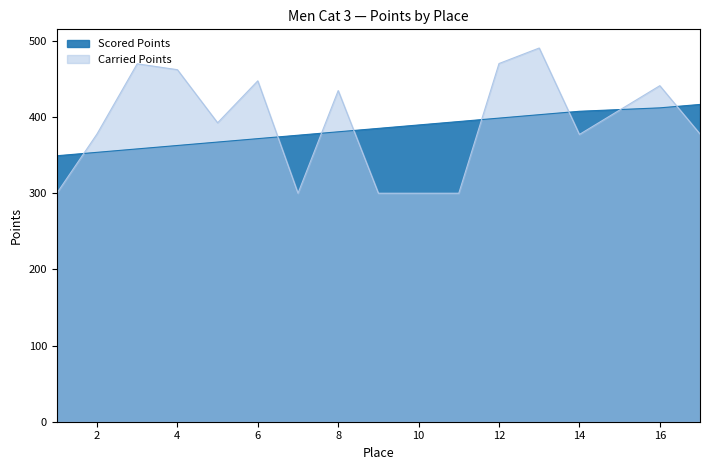

Is it true that Carried Points equals 441.2 at 16?

True